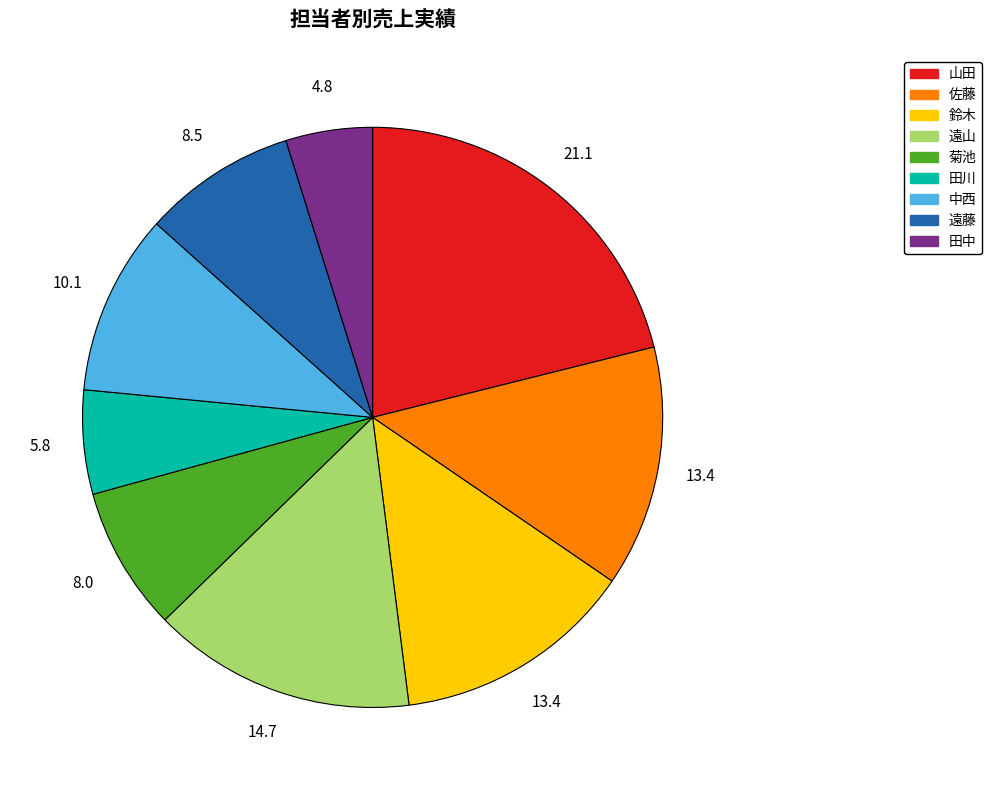

The 中西 slice represents 10% of the pie. True or false?

True